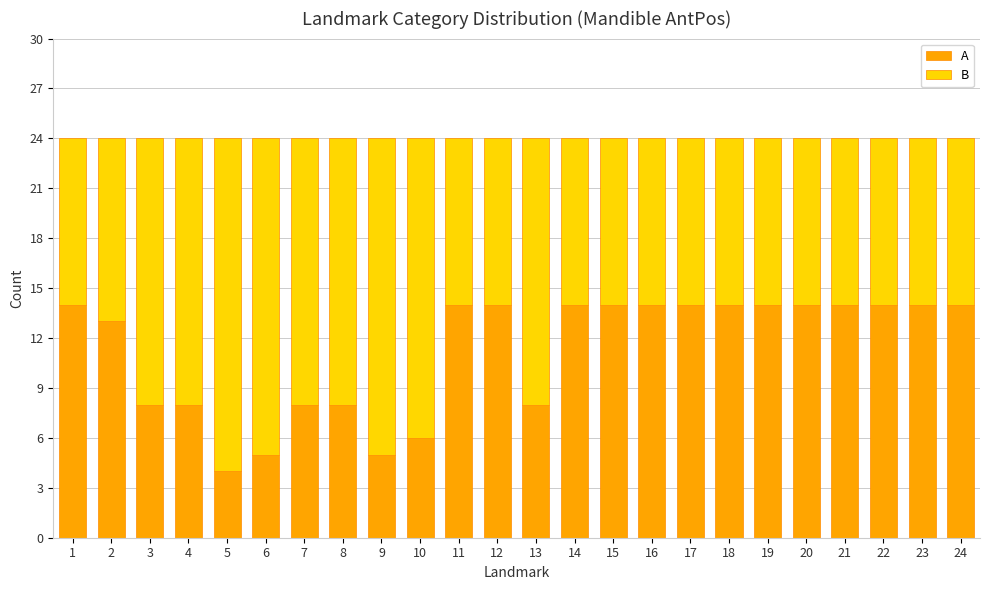

What is the minimum value for A?

4